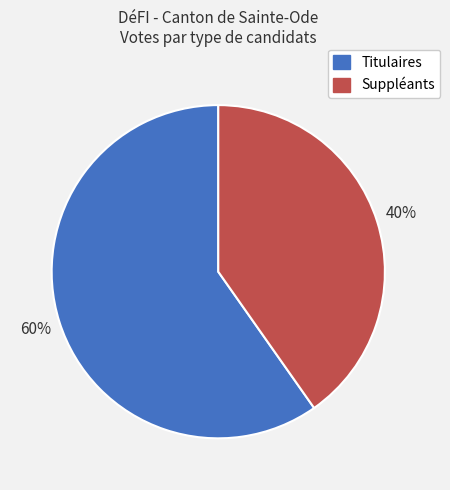

The Suppléants slice represents 31% of the pie. True or false?

False